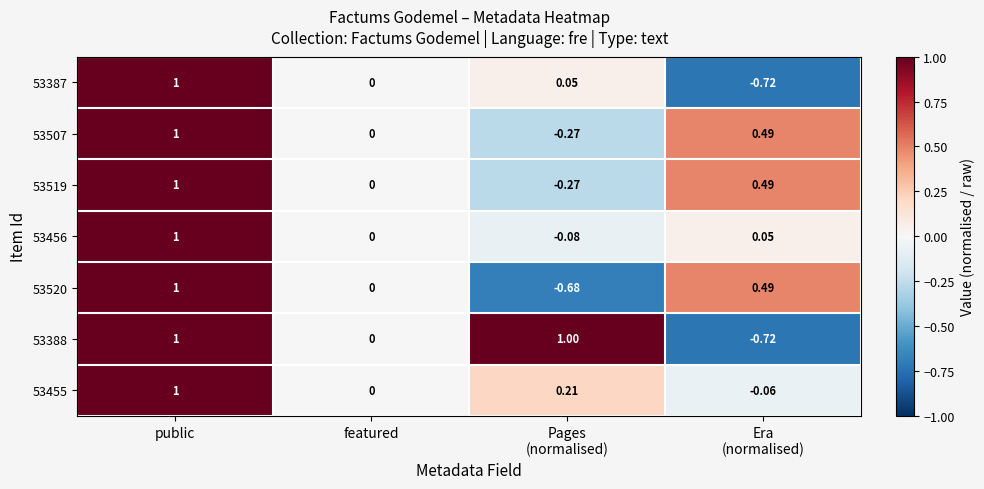

At which label is 53519 closest to 0?

featured